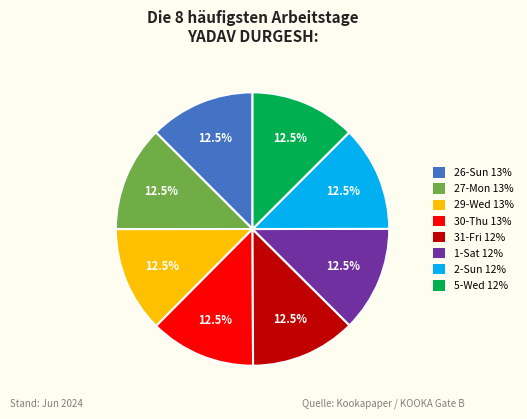

Is there a majority slice in this chart?

No